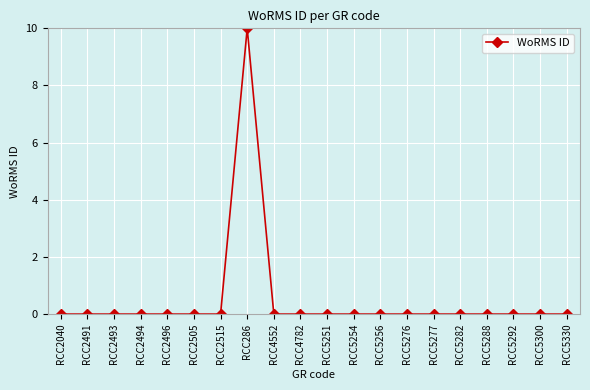

The value at RCC2493 is 3. True or false?

False